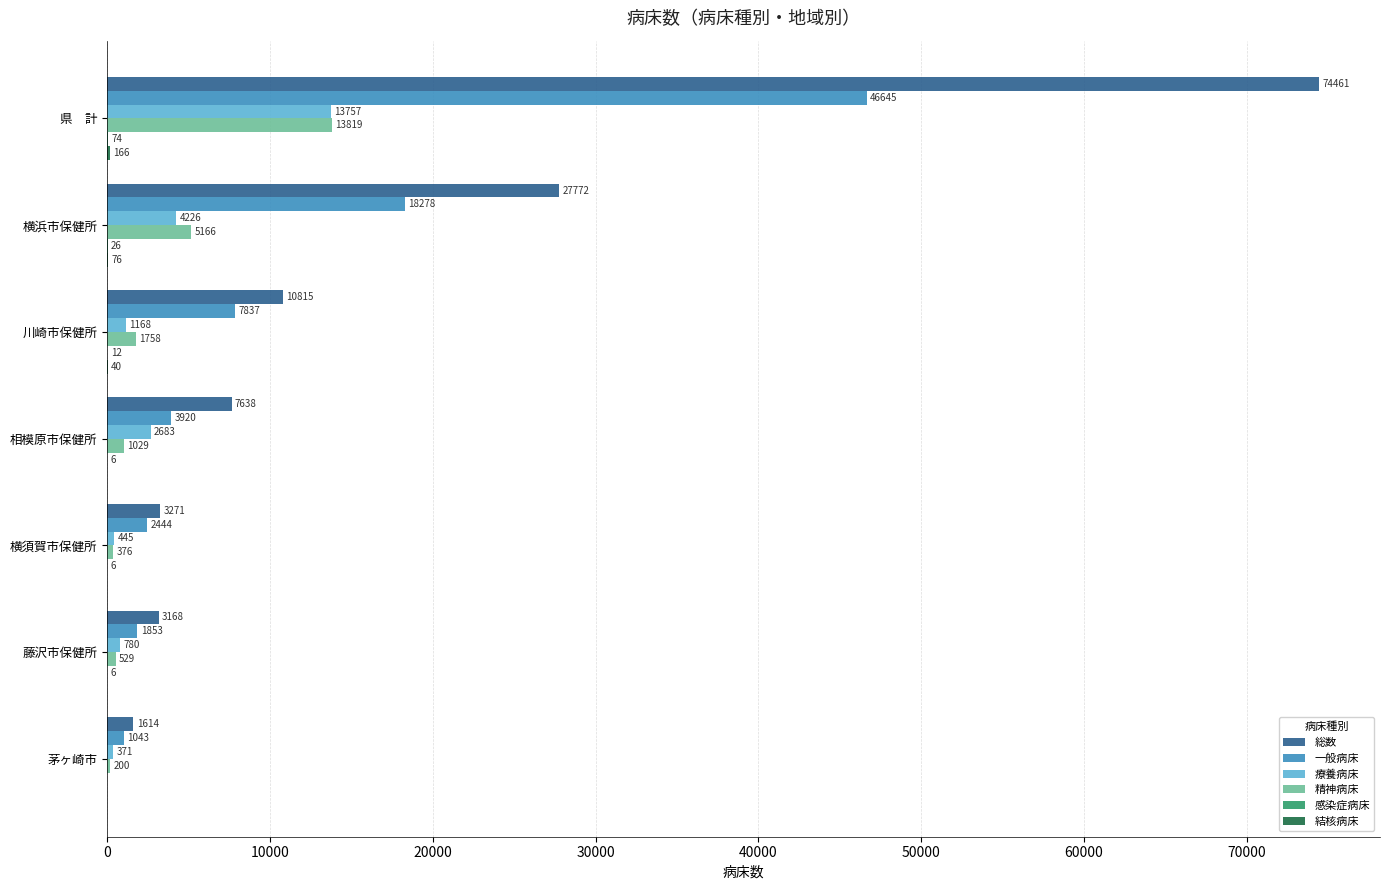

Between 川崎市保健所 and 茅ヶ崎市, which series saw the biggest shift?

総数